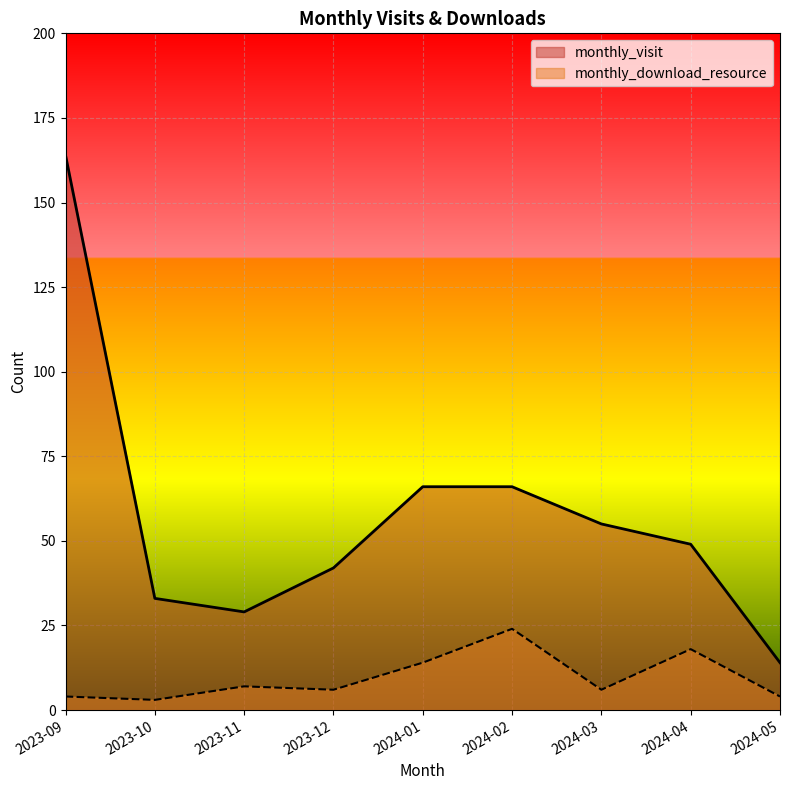

Does the chart display data point markers on the line(s)?

No